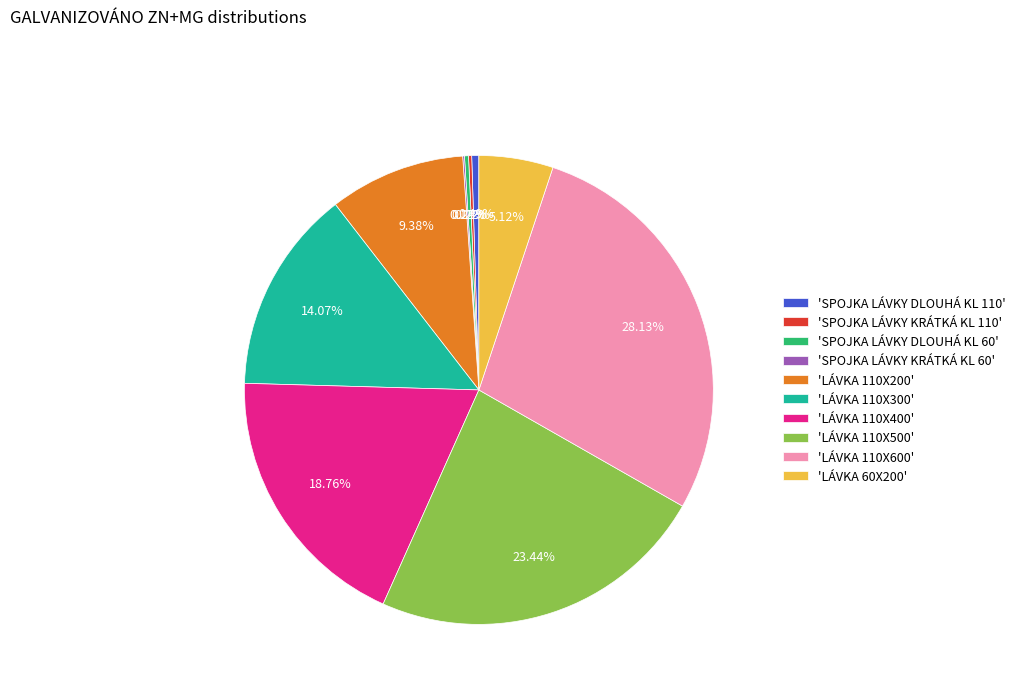

Is there a majority slice in this chart?

No